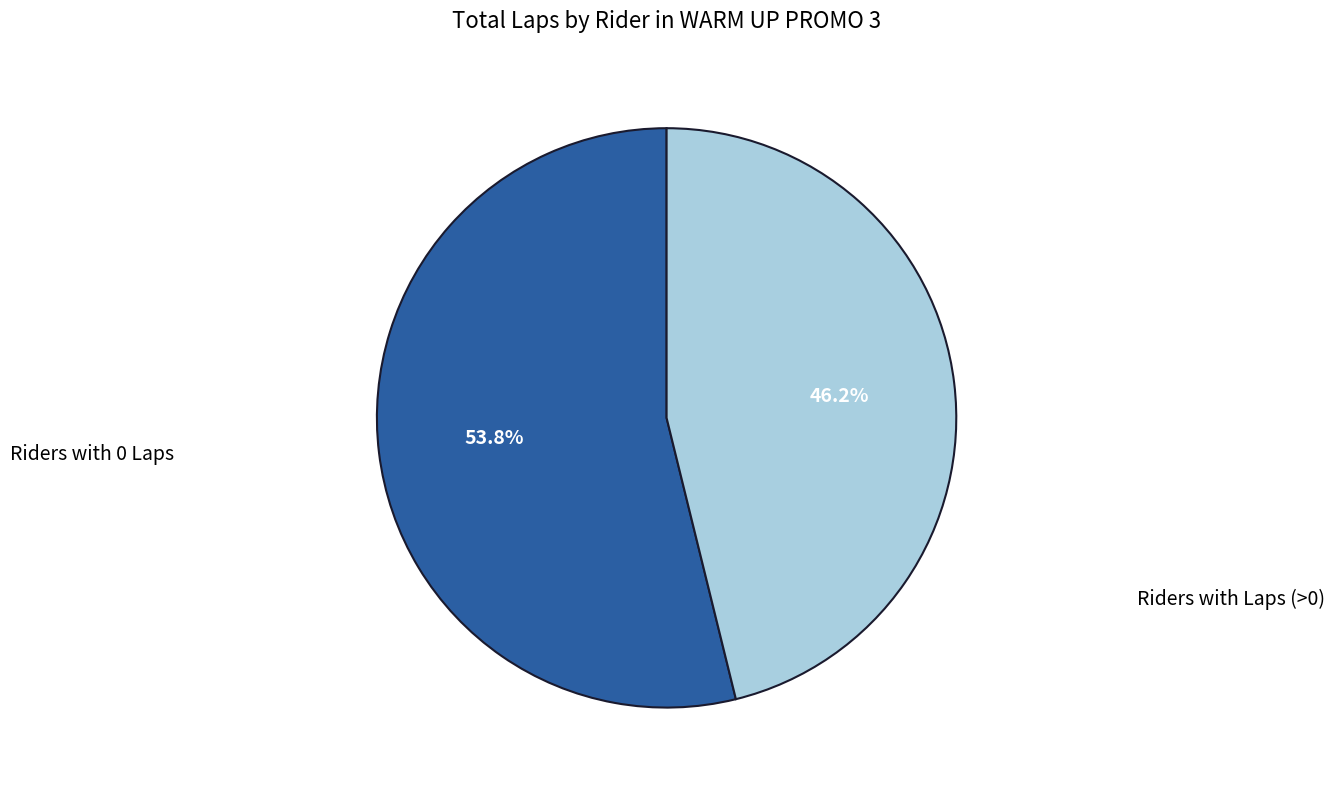

Is there a majority slice in this chart?

Yes